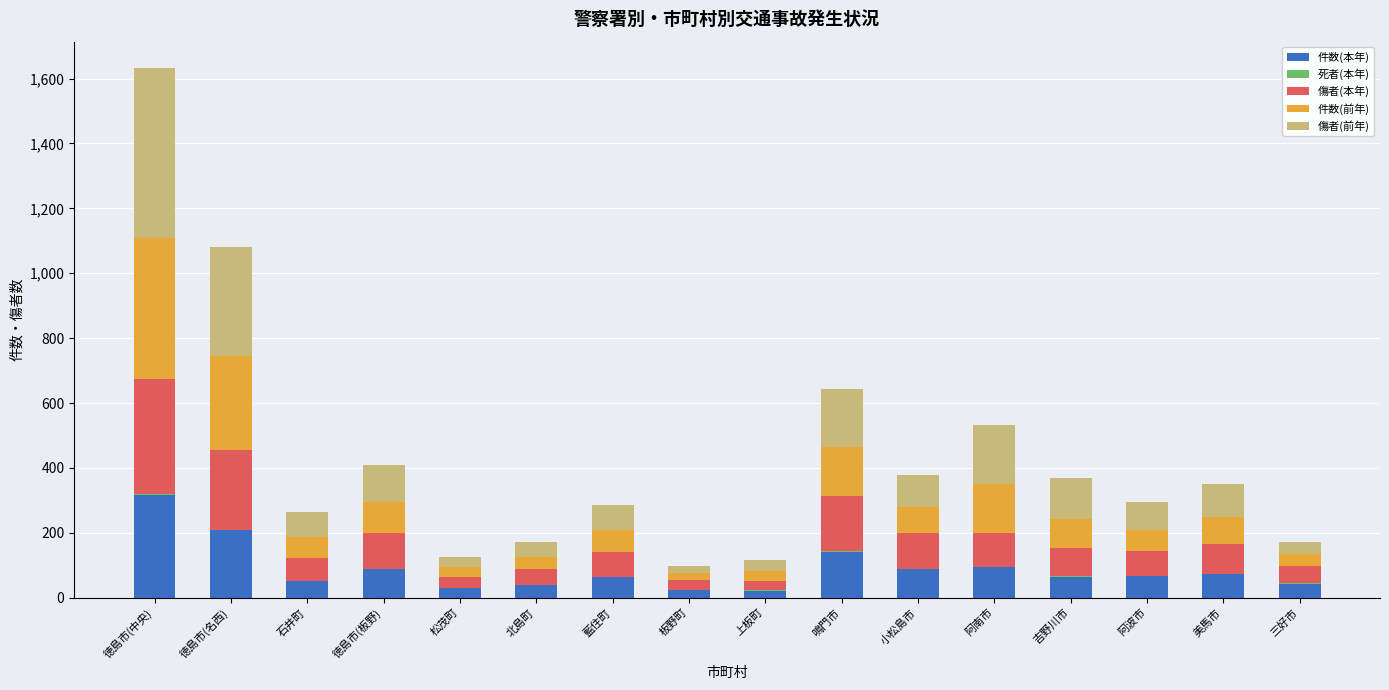

Are the bars horizontal?

No